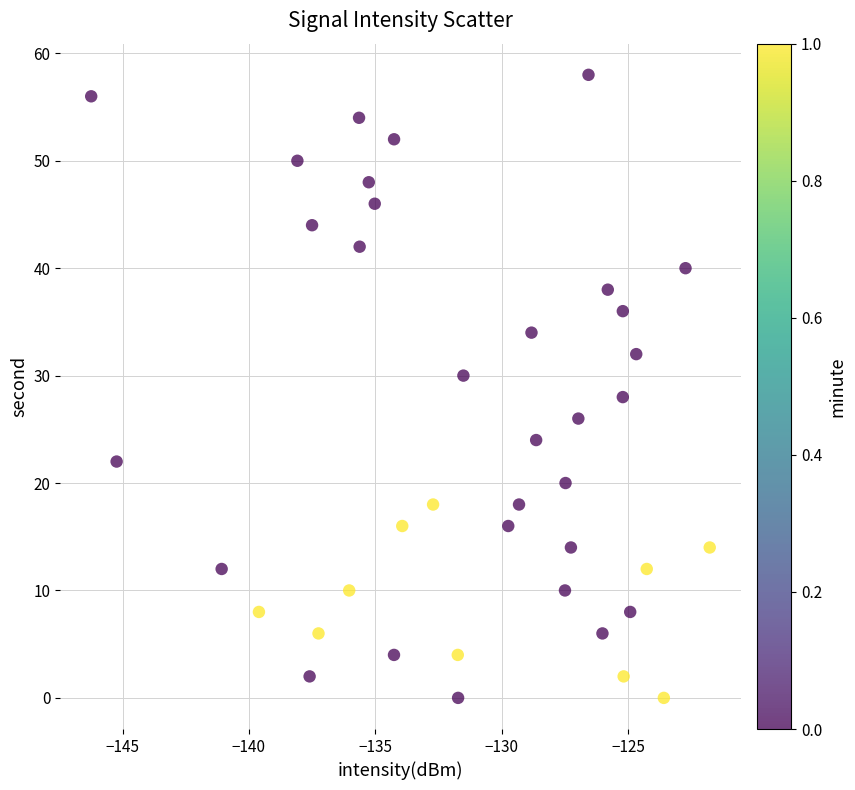

What is the range of Y values (max minus min)?

58